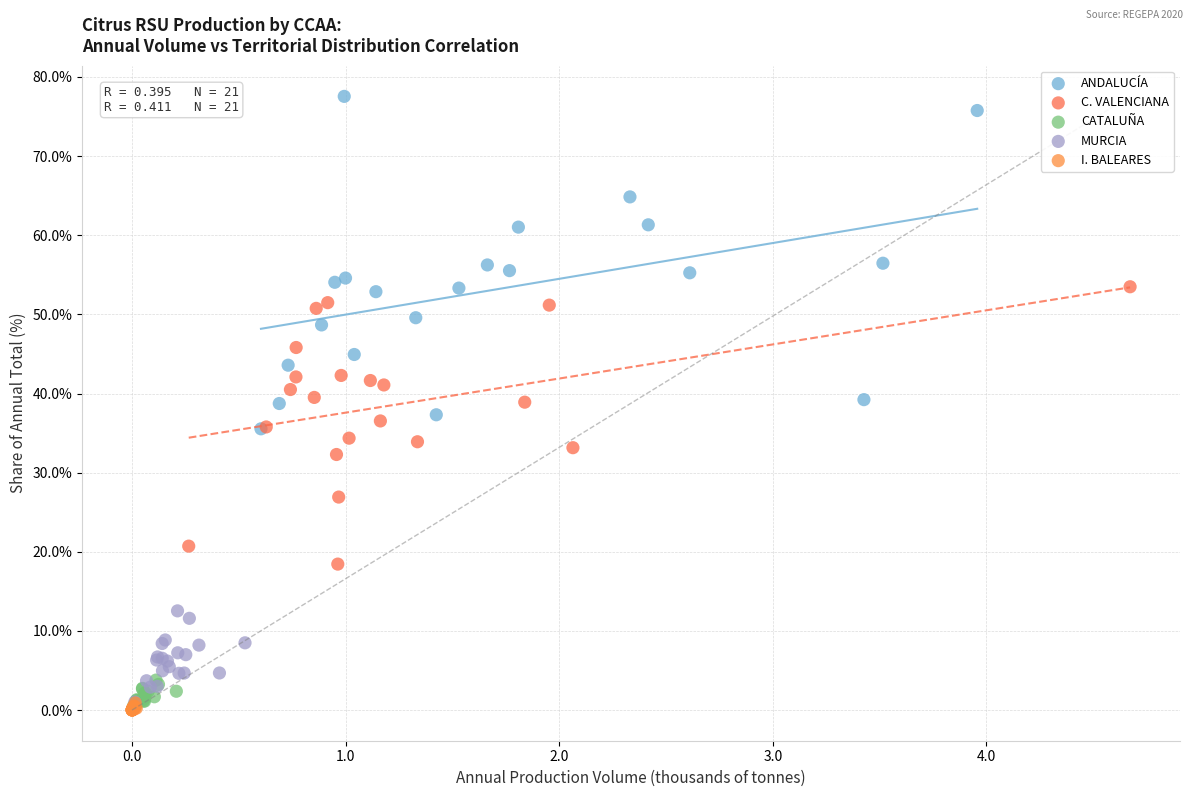

Which series reaches the maximum Y coordinate?

ANDALUCÍA